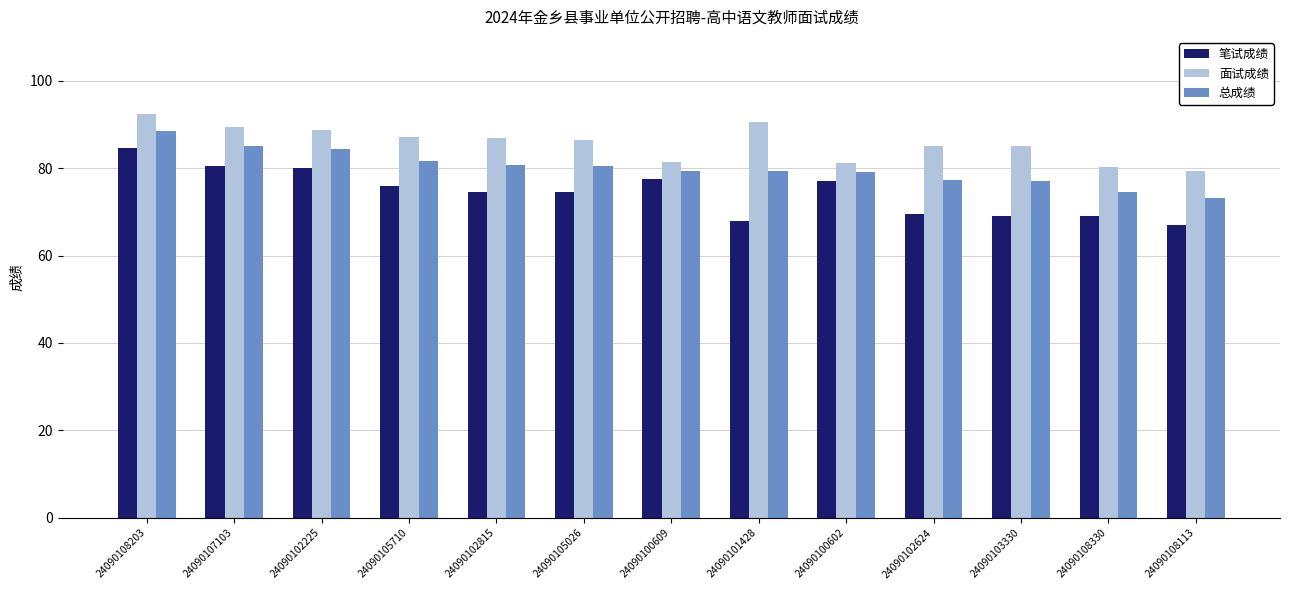

Count the number of data series in this chart.

3